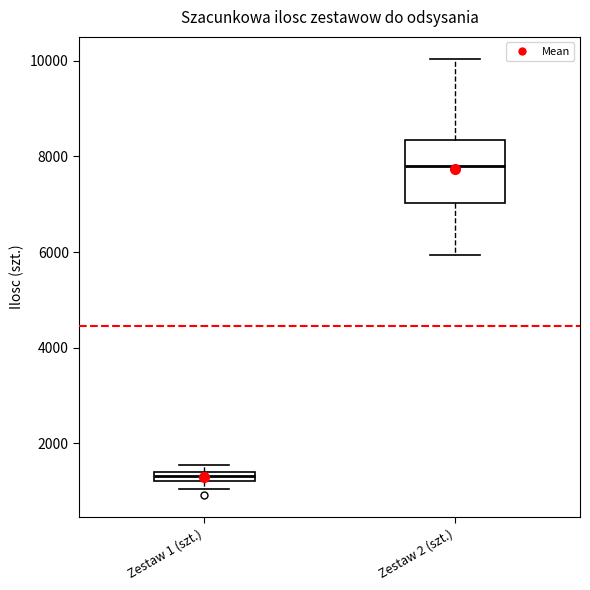

Where is the lower edge of the box for Zestaw 1 (szt.) on the y-axis? The values are not printed on the chart, so give them approximately, as read against the axis.

1200